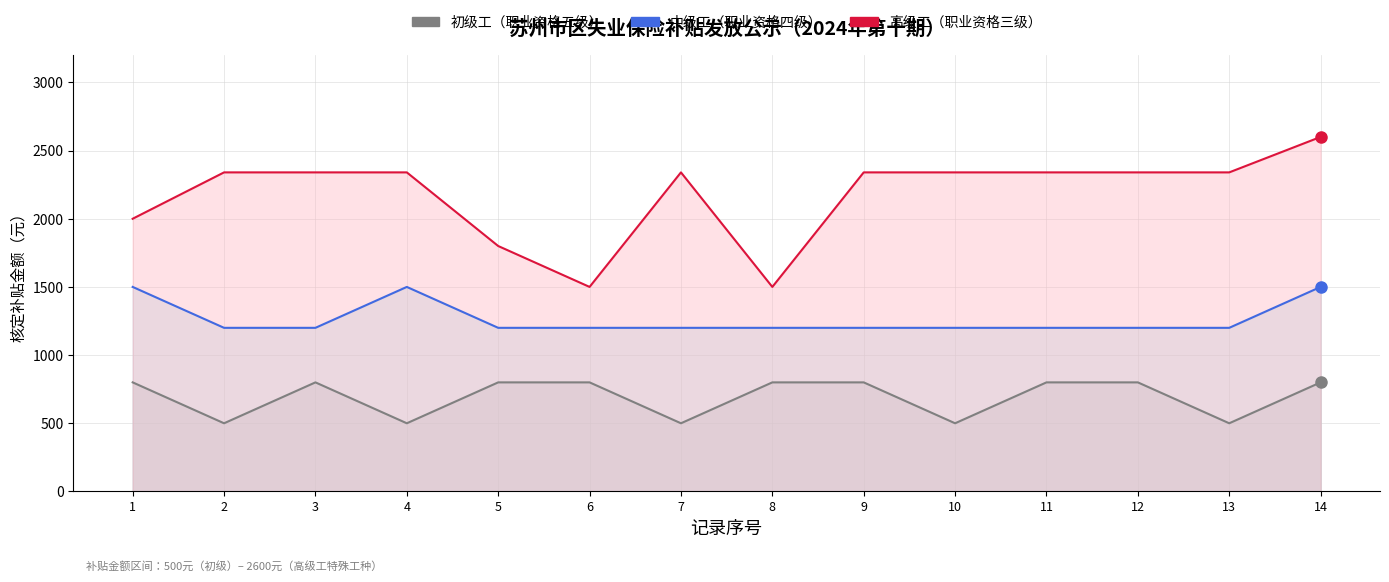

At 3, list the series in order from smallest to largest.

初级工（职业资格五级）, 中级工（职业资格四级）, 高级工（职业资格三级）